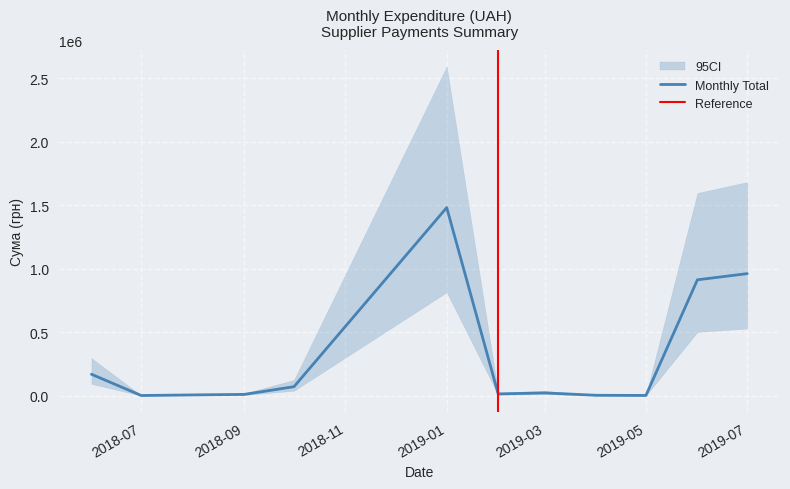

How many lines are shown in the chart?

1